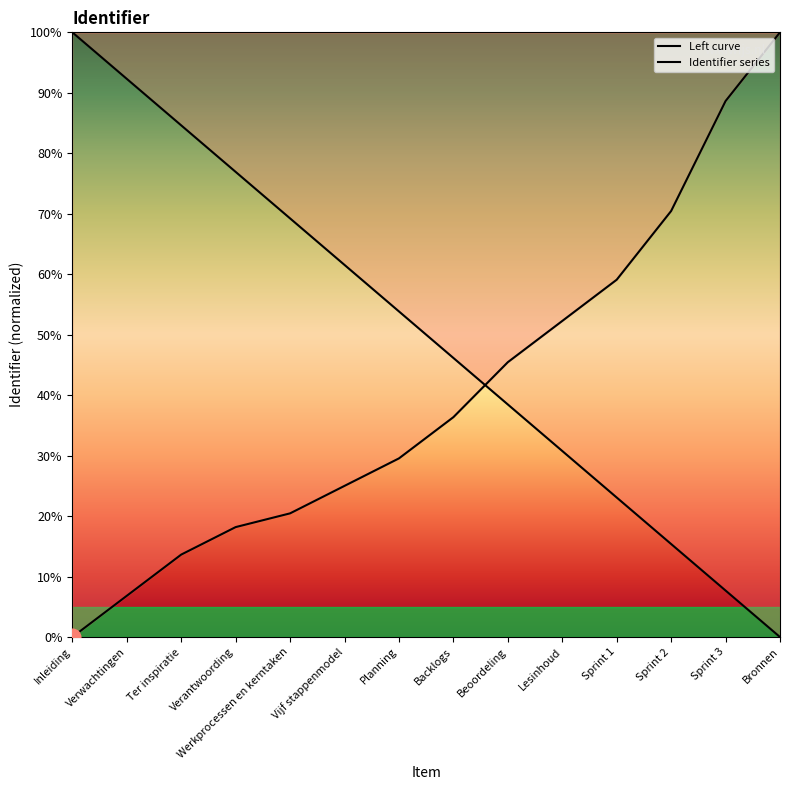

Rank the categories by value from lowest to highest.

Inleiding, Verwachtingen, Ter inspiratie, Verantwoording, Werkprocessen en kerntaken, Vijf stappenmodel, Planning, Backlogs, Beoordeling, Lesinhoud, Sprint 1, Sprint 2, Sprint 3, Bronnen